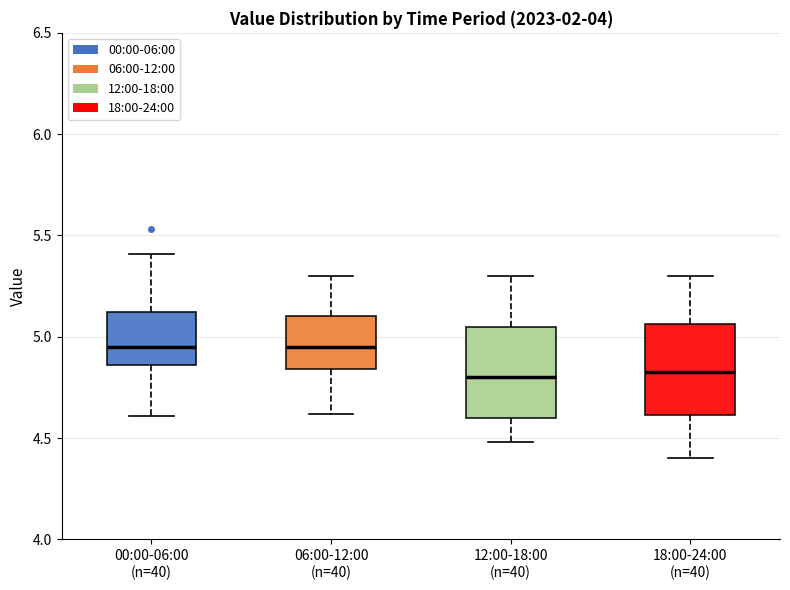

Reading left to right, transcribe this box plot: for each box, give where its median line is, the range the box spans, and where its two whiskers end, as read against the y-axis. The values are not printed on the chart, so give them approximately, as read against the axis.

00:00-06:00 (n=40): median 4.95, box 4.85 to 5.10, whiskers 4.60 to 5.40
06:00-12:00 (n=40): median 4.95, box 4.85 to 5.10, whiskers 4.60 to 5.30
12:00-18:00 (n=40): median 4.80, box 4.60 to 5.05, whiskers 4.50 to 5.30
18:00-24:00 (n=40): median 4.85, box 4.60 to 5.05, whiskers 4.40 to 5.30